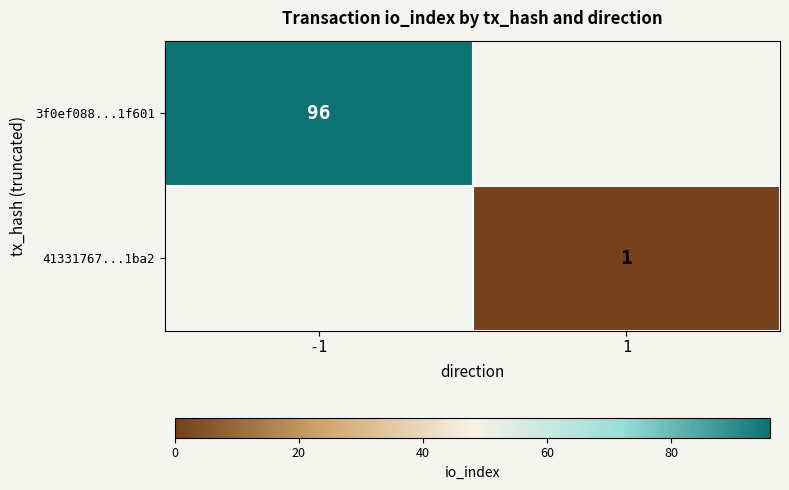

The 3f0ef088...1f601 series shows 50 at -1. True or false?

False